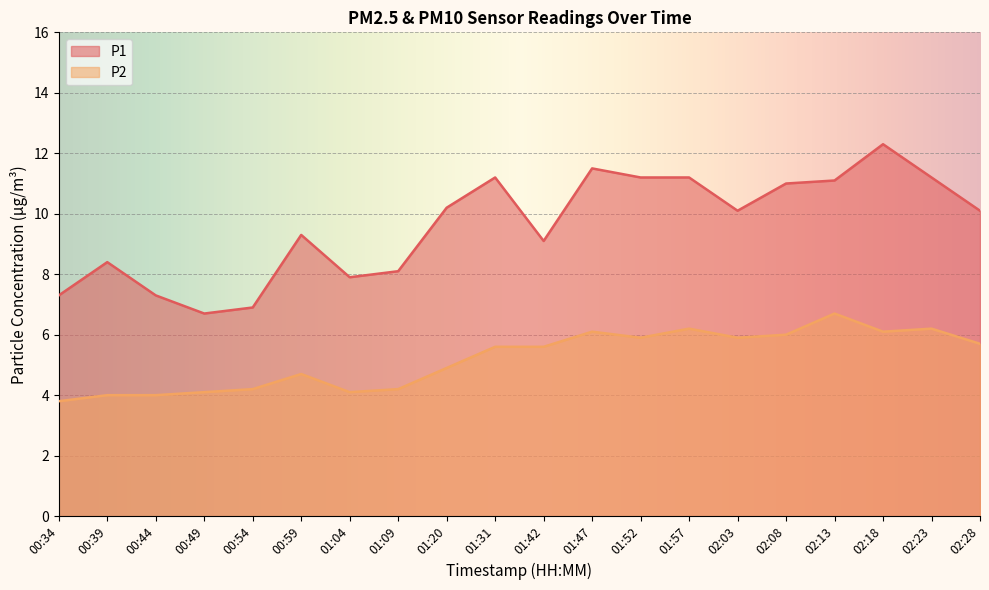

In P1, how many points are lower than both neighbors (excluding endpoints)?

4